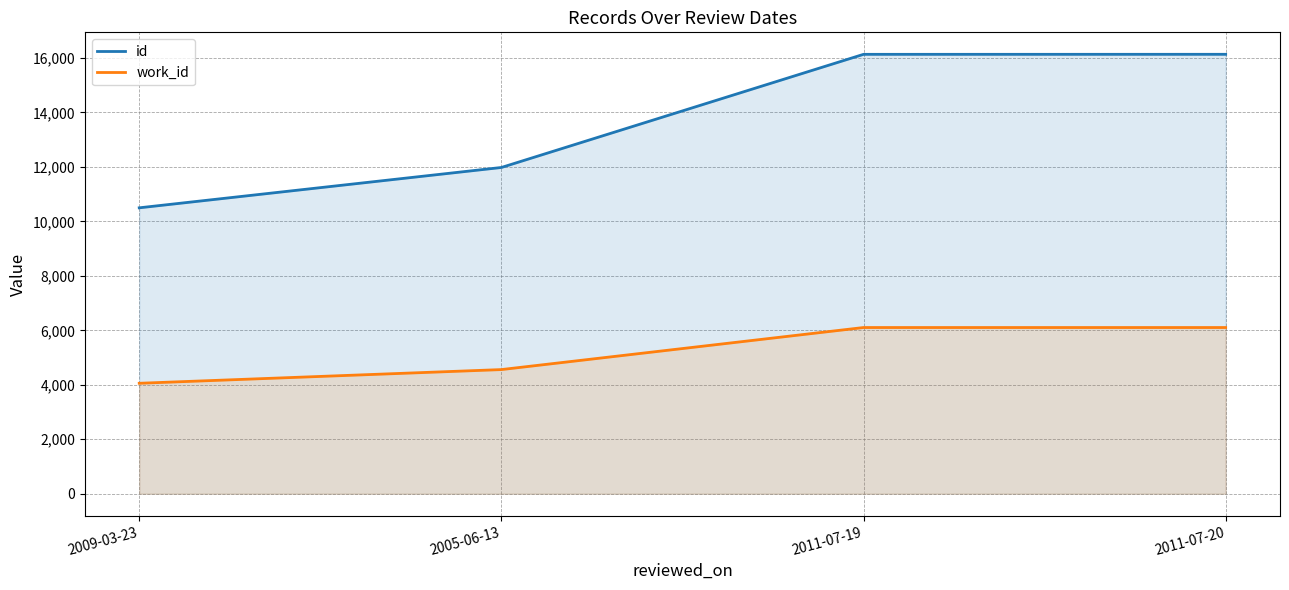

At 2011-07-20, list the series in order from smallest to largest.

work_id, id